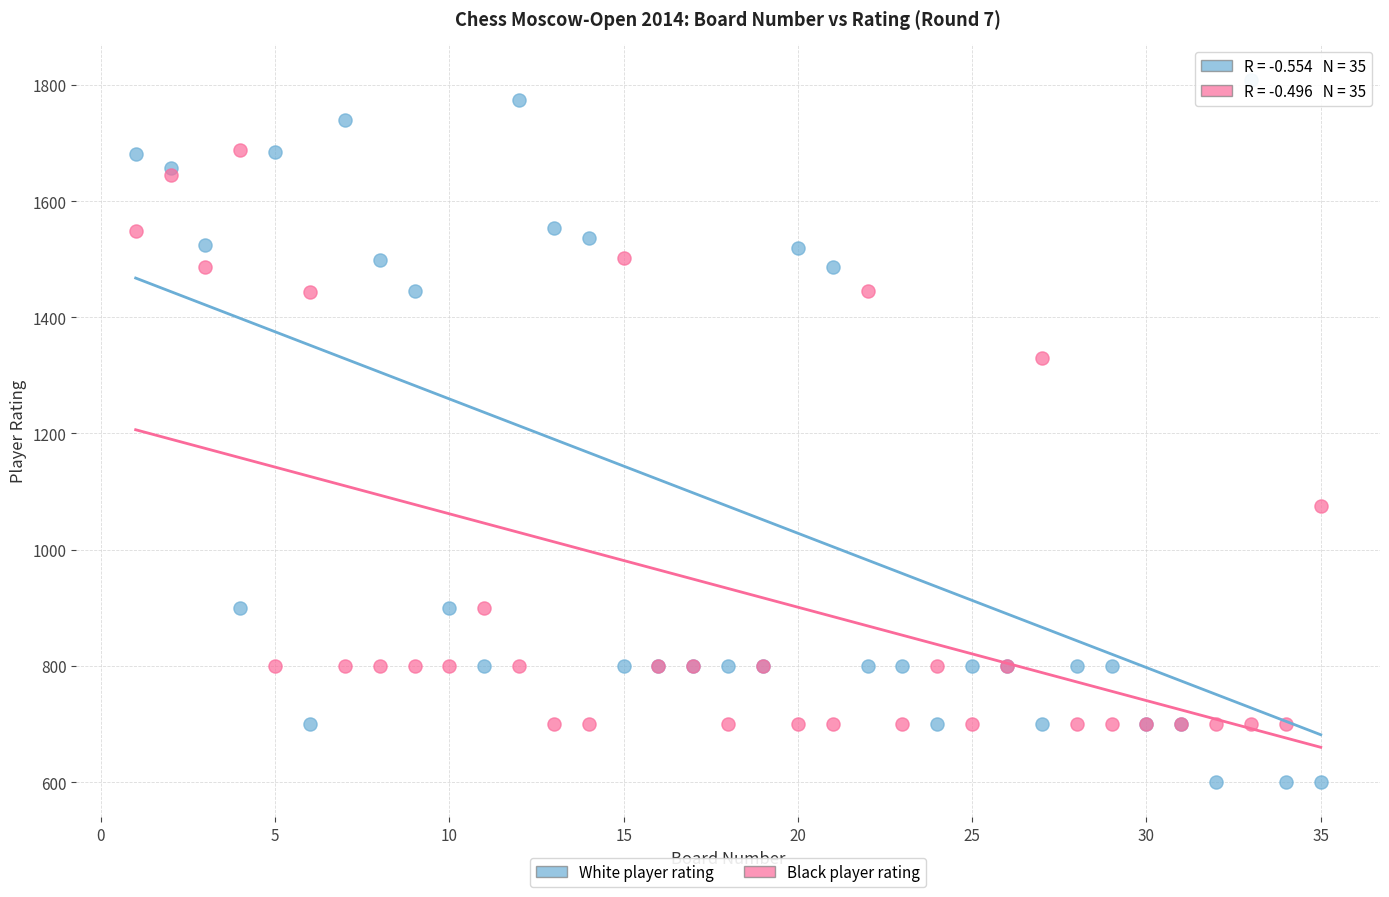

What is the X range (max minus min) for the scatter plot?

34